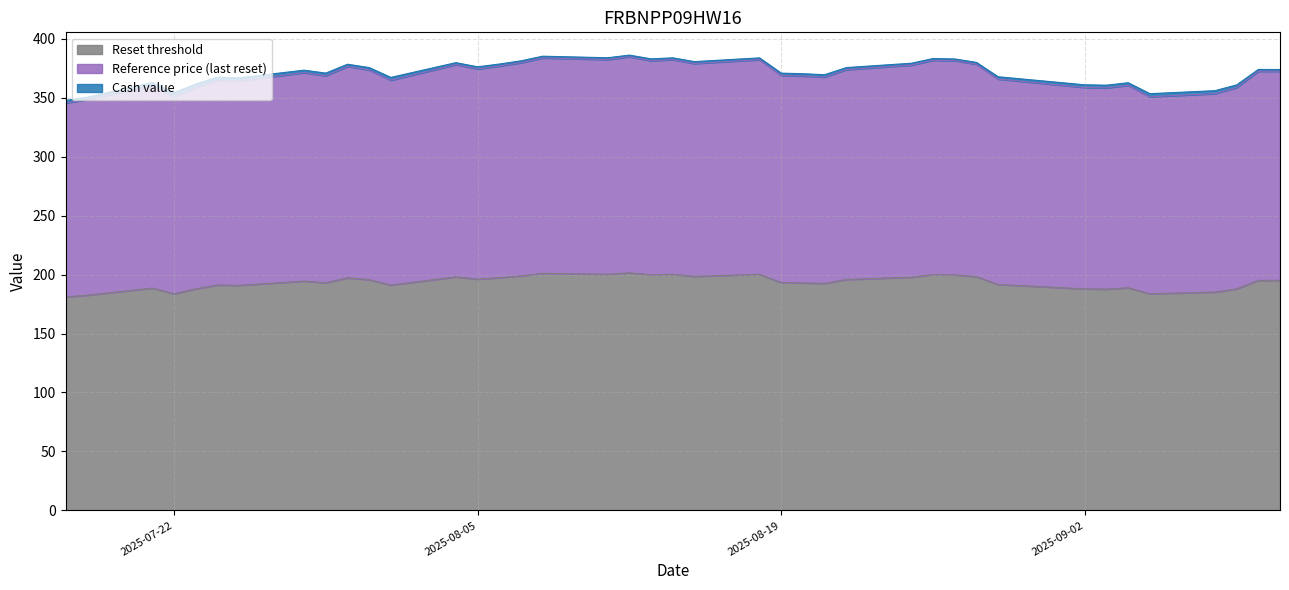

Which series has the largest total across all categories?

Reference price (last reset)